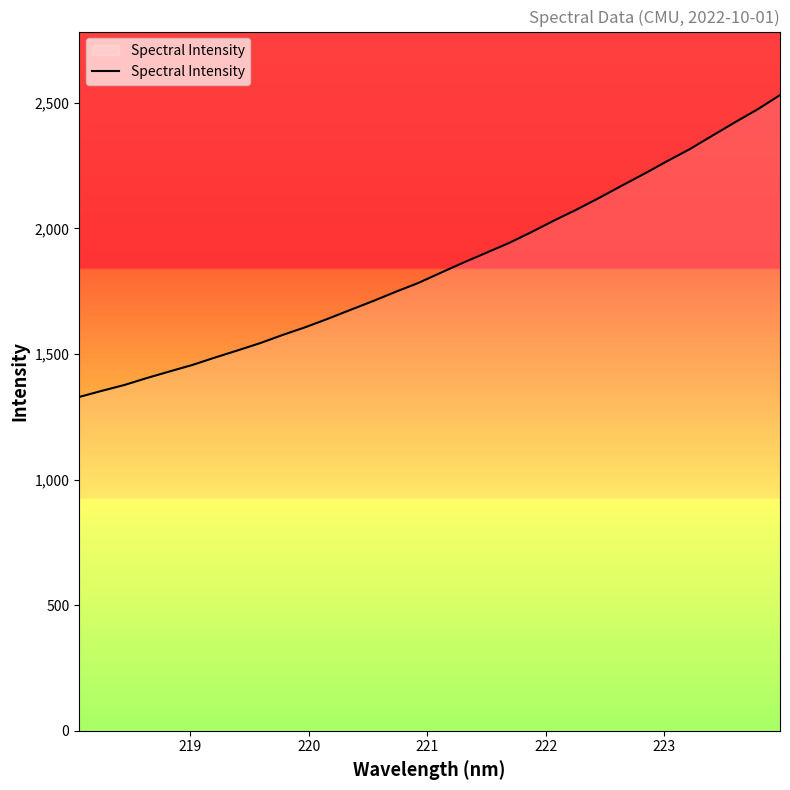

What is the greatest value displayed?

2530.8